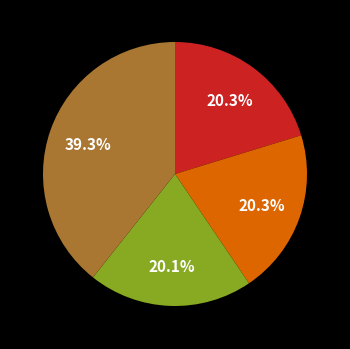

Does any single category account for the majority?

No